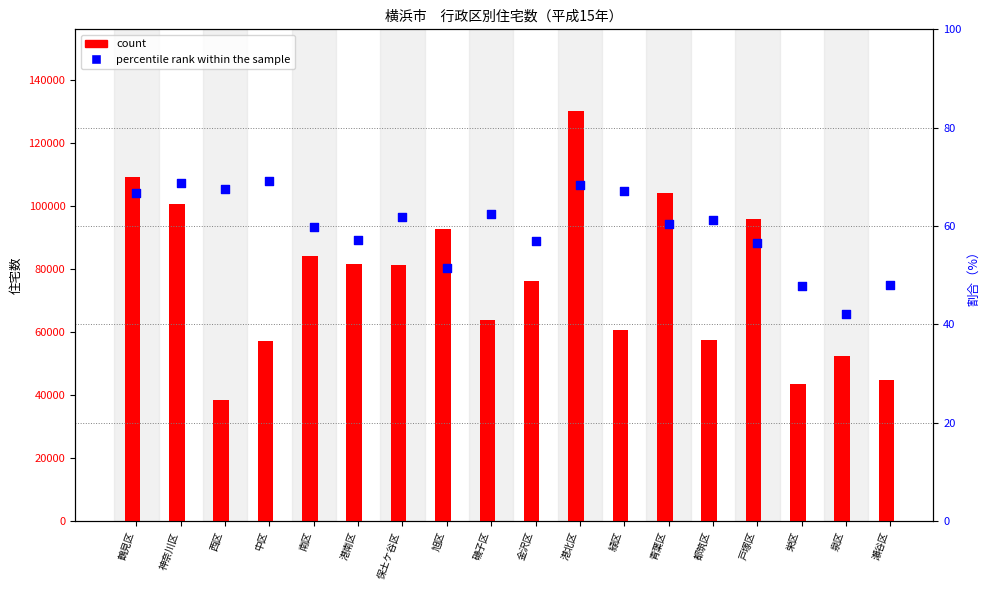

What are all the series names shown in the legend?

count, percentile rank within the sample